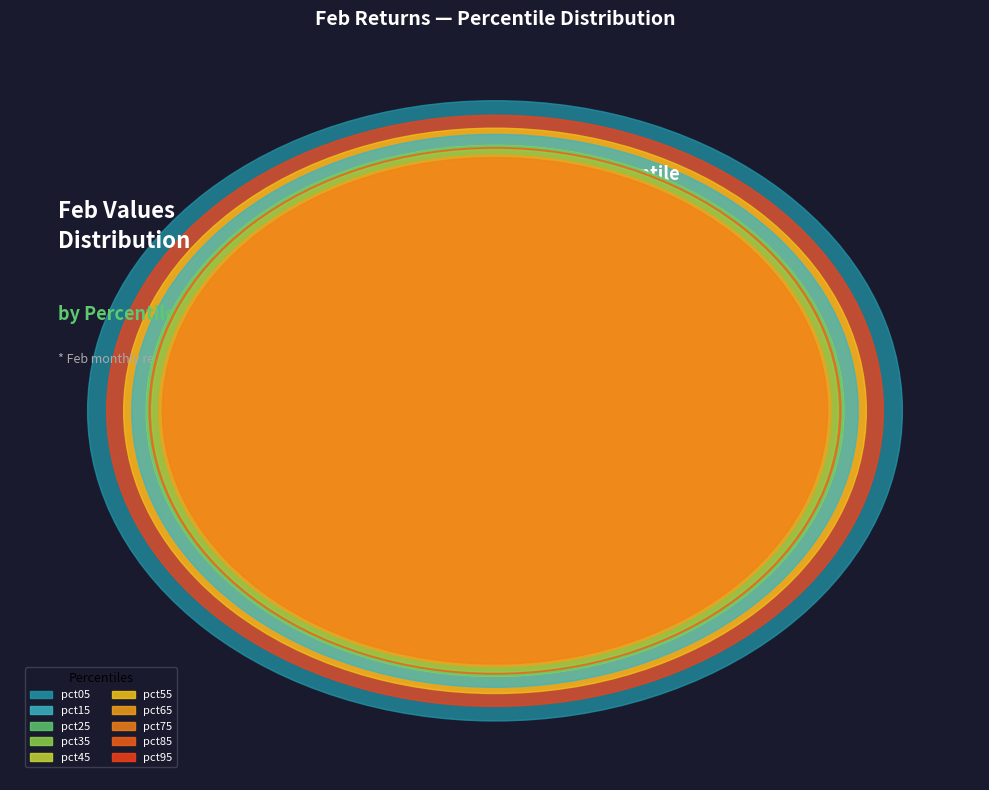

Which slice is the largest?

pct05